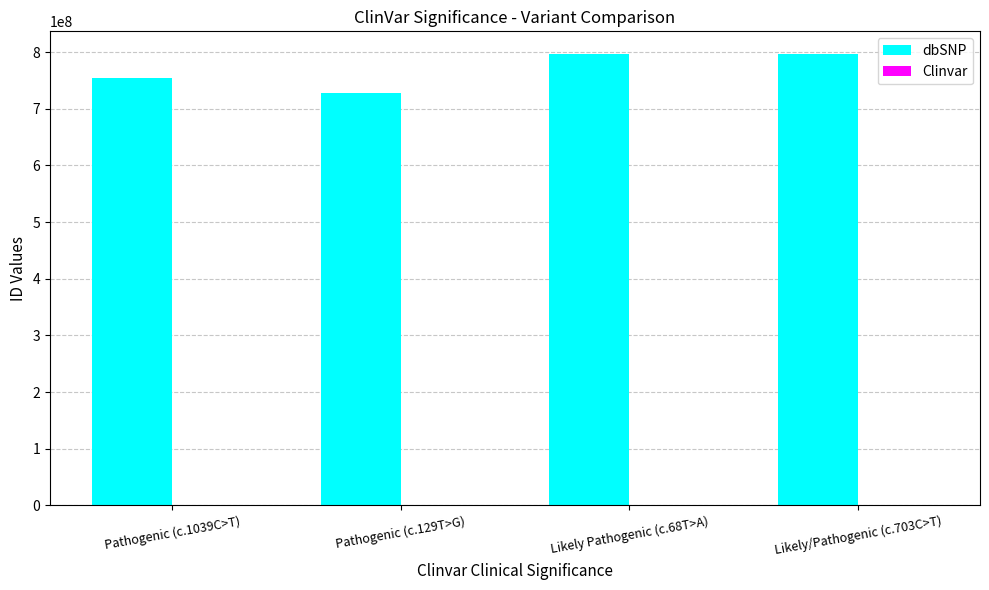

What is the maximum value for dbSNP?

797044993